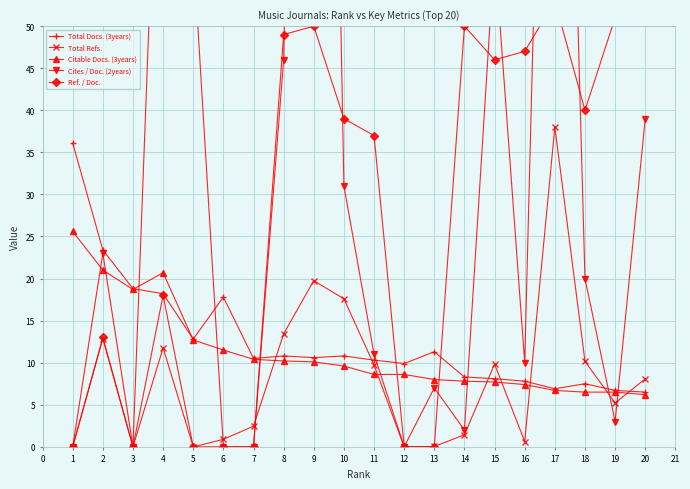

Which category has the highest value in the Citable Docs. (3years) series?

1